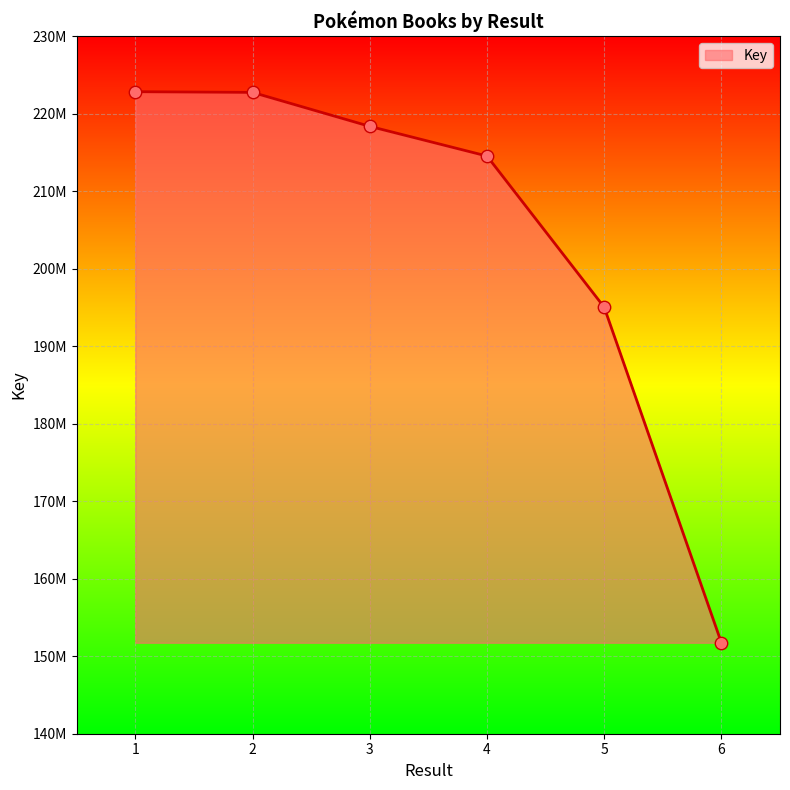

What is the change in value from 1 to 4?

-8301179